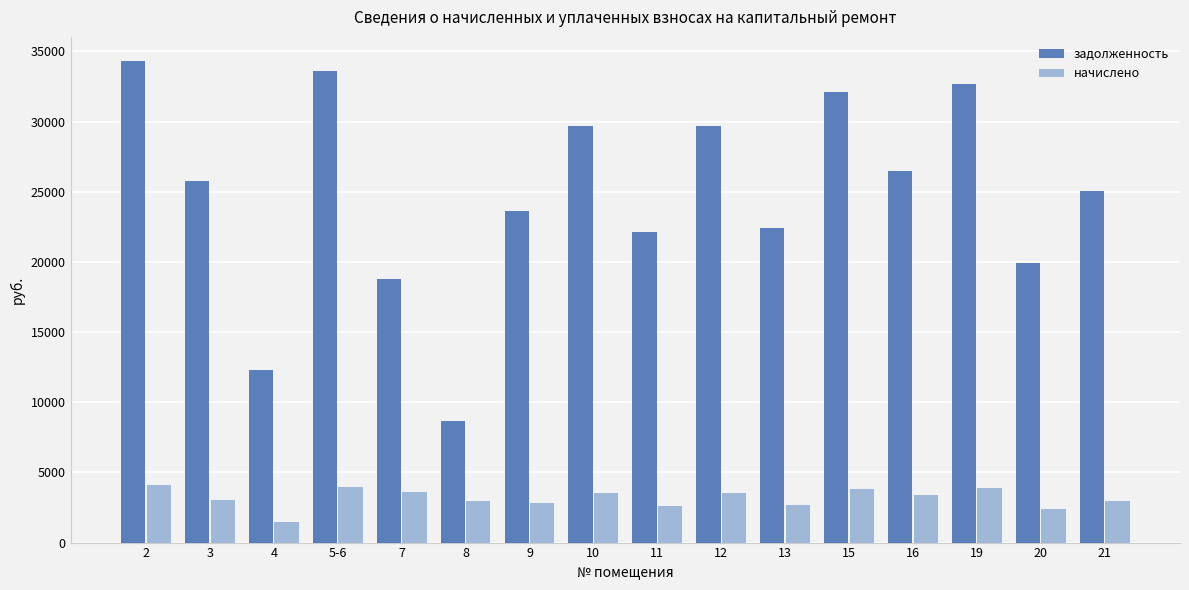

At which category is the sum across all series the highest?

2